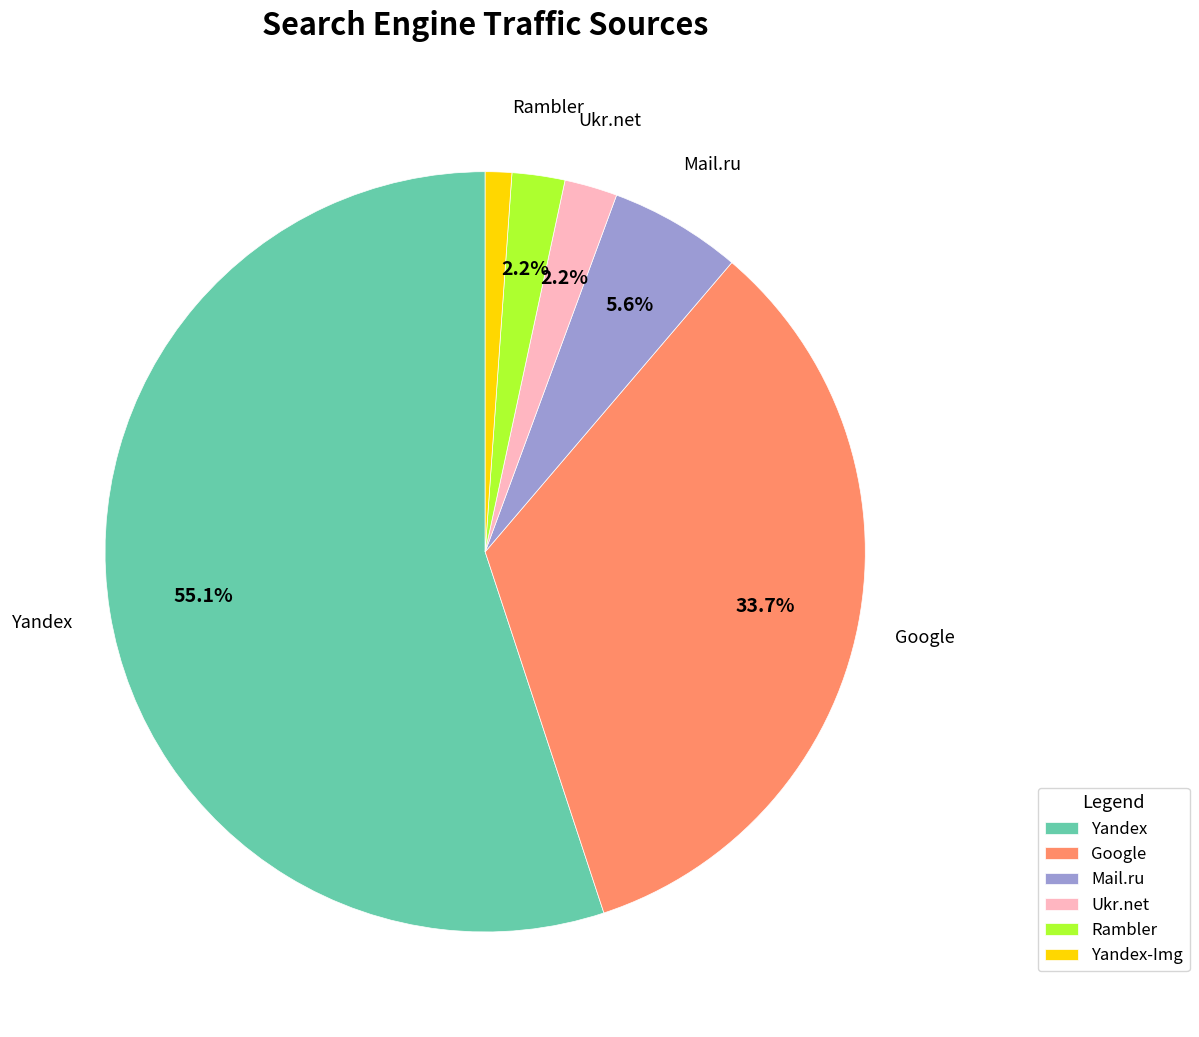

Count the number of slices in the pie.

6